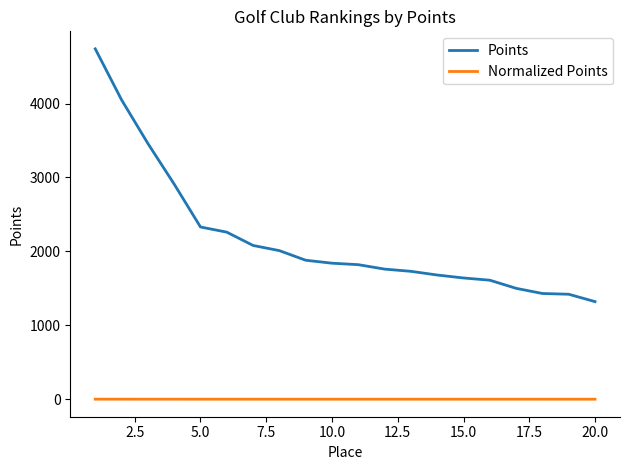

True or false: Normalized Points and Points intersect in this chart.

False